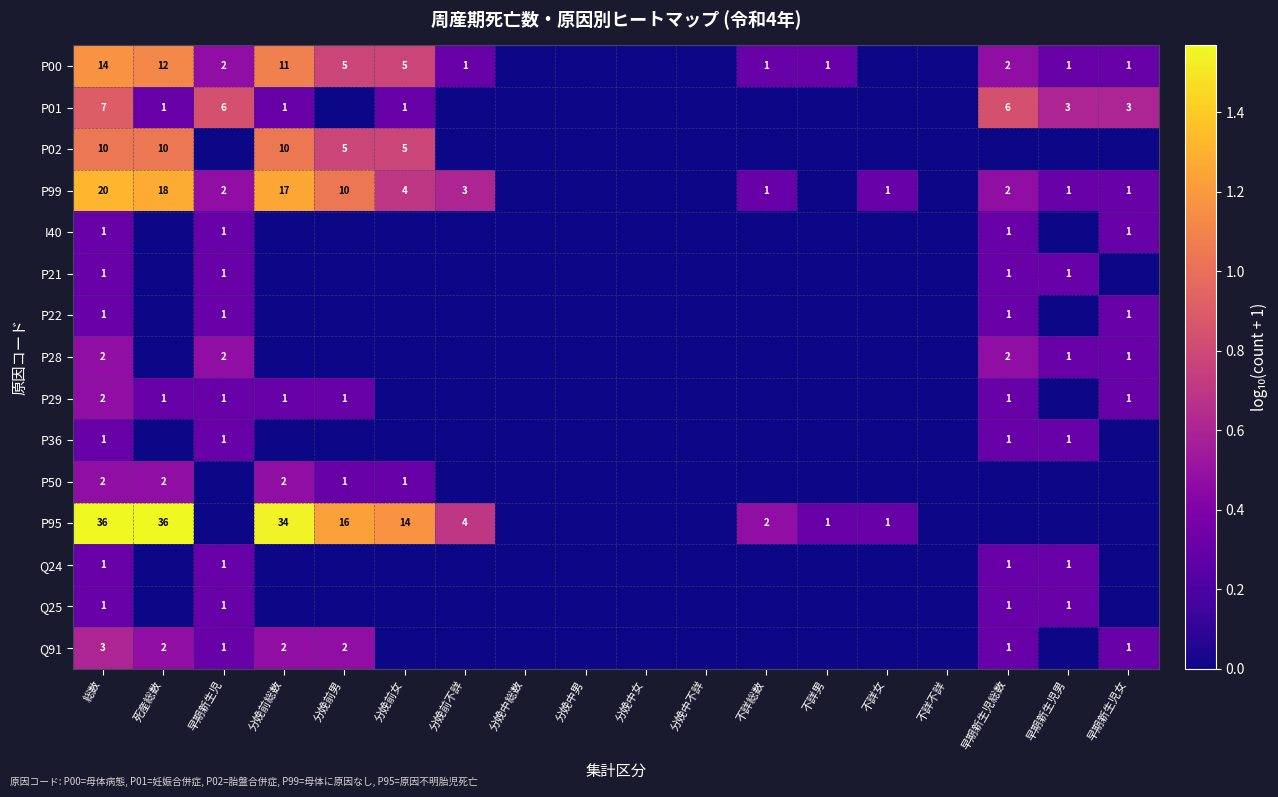

Is the value of P99 at 分娩前不詳 greater than the value of P50 at 総数?

Yes